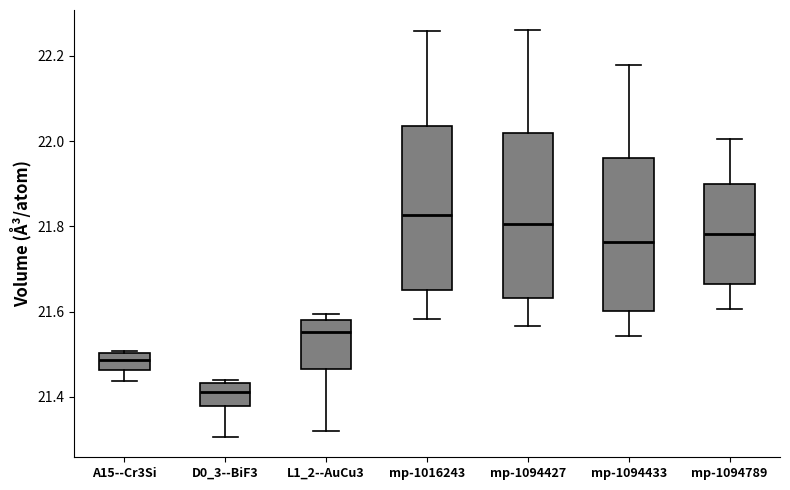

Reading left to right, transcribe this box plot: for each box, give where its median line is, the range the box spans, and where its two whiskers end, as read against the y-axis. The values are not printed on the chart, so give them approximately, as read against the axis.

A15--Cr3Si: median 21.48, box 21.46 to 21.50, whiskers 21.44 to 21.50
D0_3--BiF3: median 21.42, box 21.38 to 21.44, whiskers 21.30 to 21.44 (just above the box's upper edge)
L1_2--AuCu3: median 21.56, box 21.46 to 21.58, whiskers 21.32 to 21.60
mp-1016243: median 21.82, box 21.66 to 22.04, whiskers 21.58 to 22.26
mp-1094427: median 21.80, box 21.64 to 22.02, whiskers 21.56 to 22.26
mp-1094433: median 21.76, box 21.60 to 21.96, whiskers 21.54 to 22.18
mp-1094789: median 21.78, box 21.66 to 21.90, whiskers 21.60 to 22.00